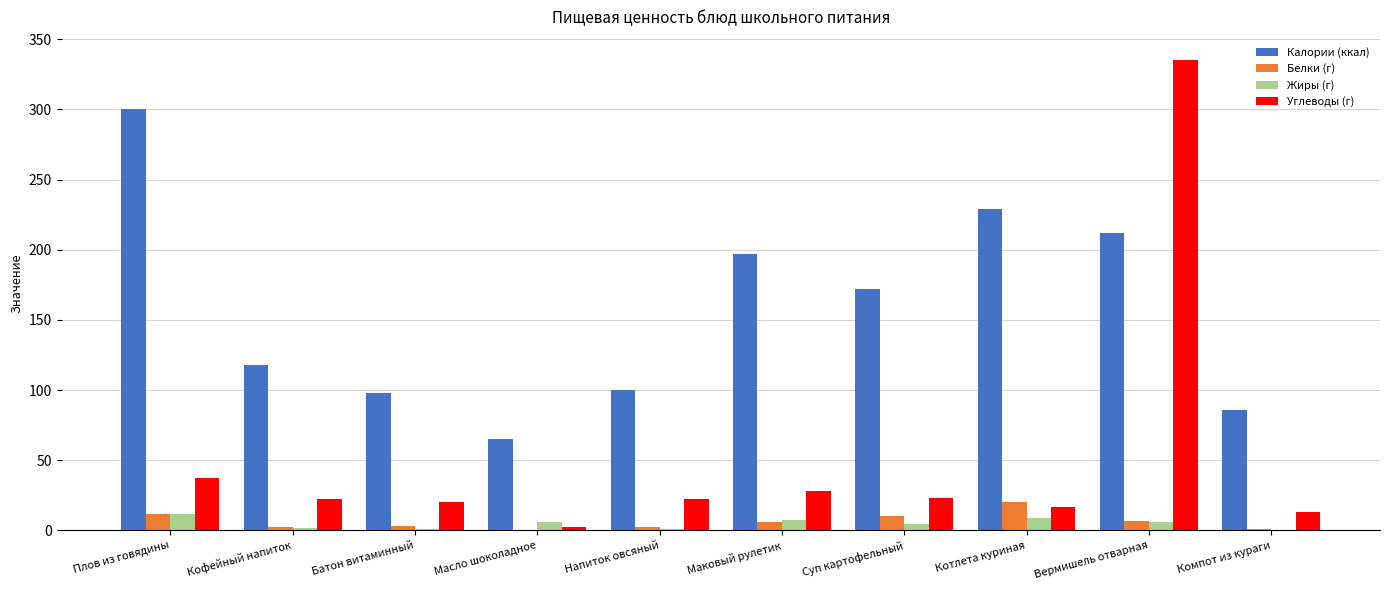

Are the bars grouped side by side (vs. stacked)?

Yes